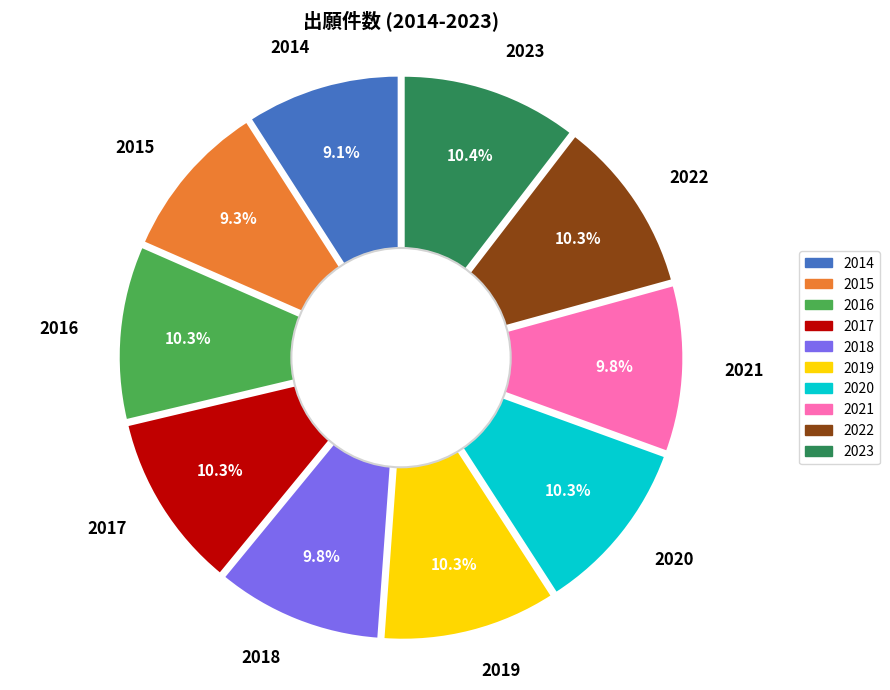

What percentage is the 2020 slice, to the nearest percent?

10%